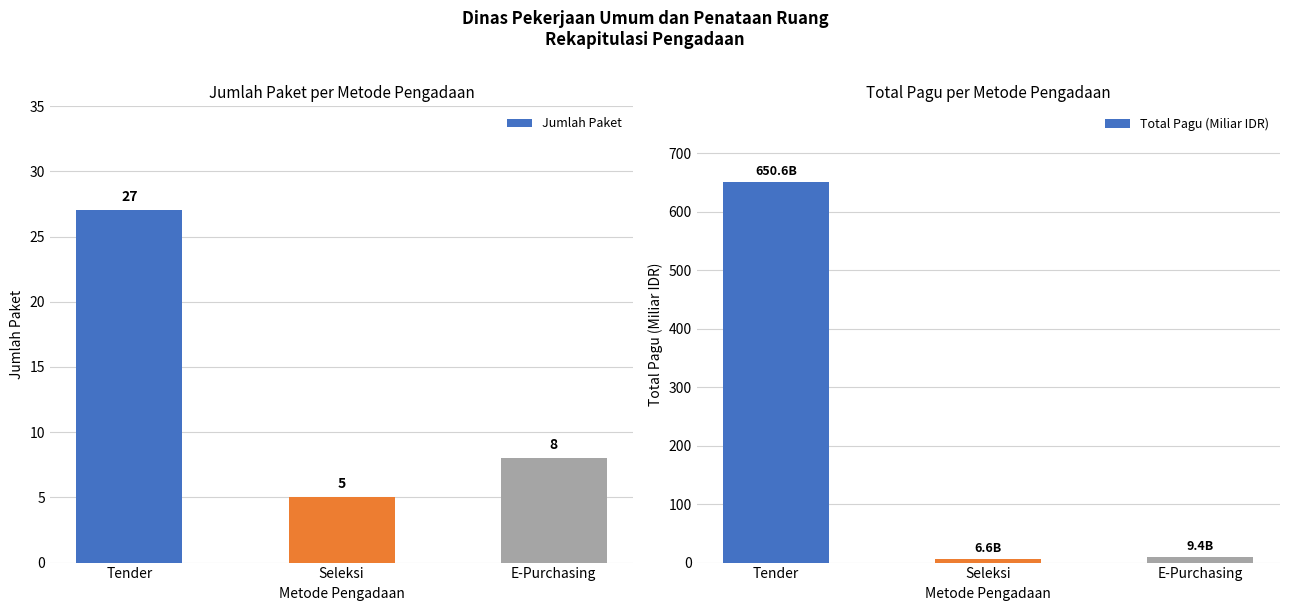

What are all the series names shown in the legend?

Jumlah Paket, Total Pagu (Miliar IDR)